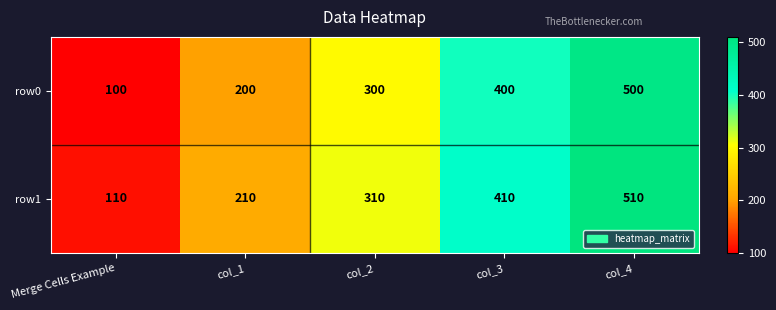

At col_4, list the series in order from smallest to largest.

row0, row1